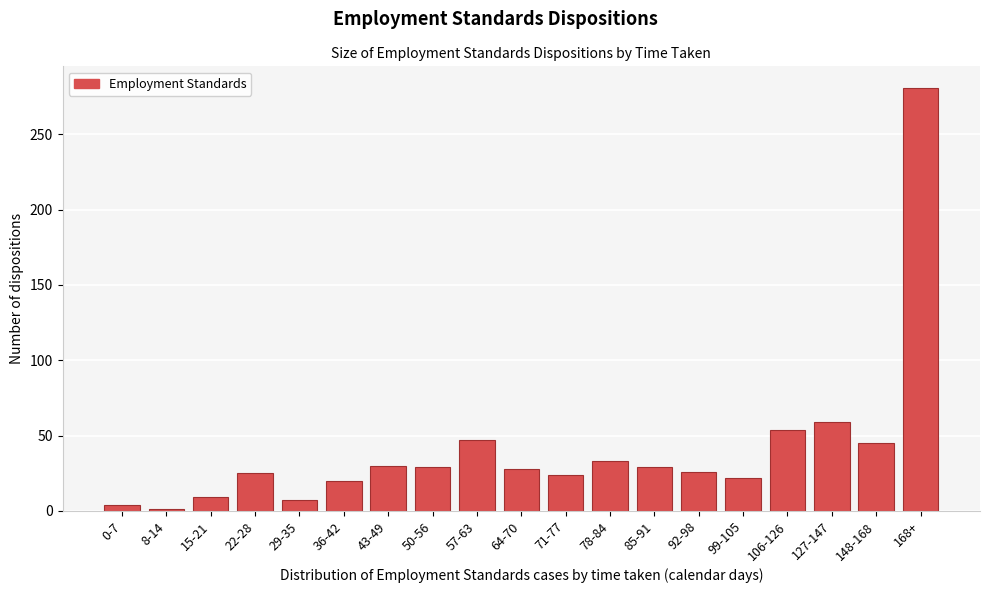

What is the difference between the maximum and minimum values?

280